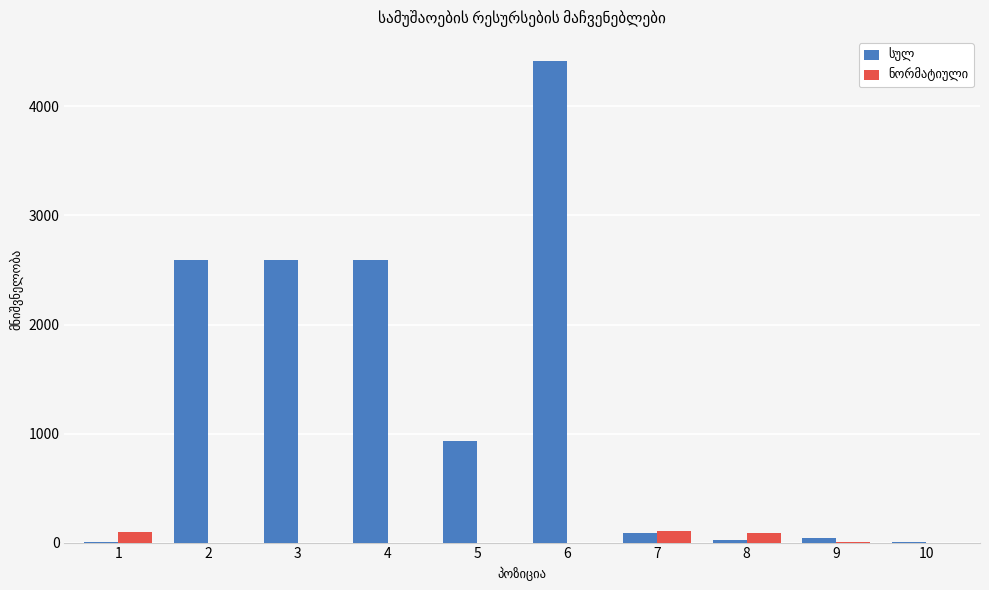

At which category is the sum across all series the highest?

6